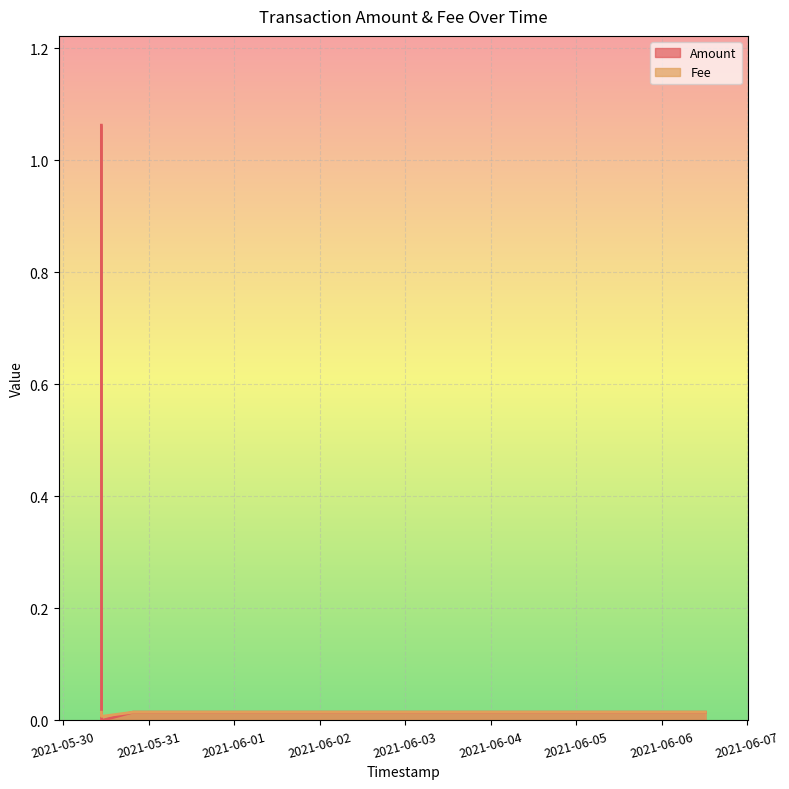

What are all the series names shown in the legend?

Amount, Fee